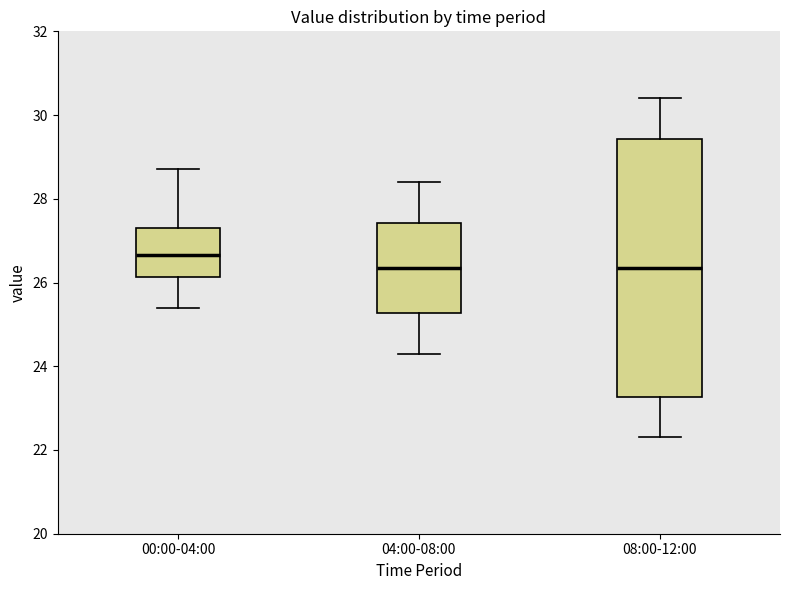

Which box is the tallest, from its lower edge to its upper edge?

08:00-12:00